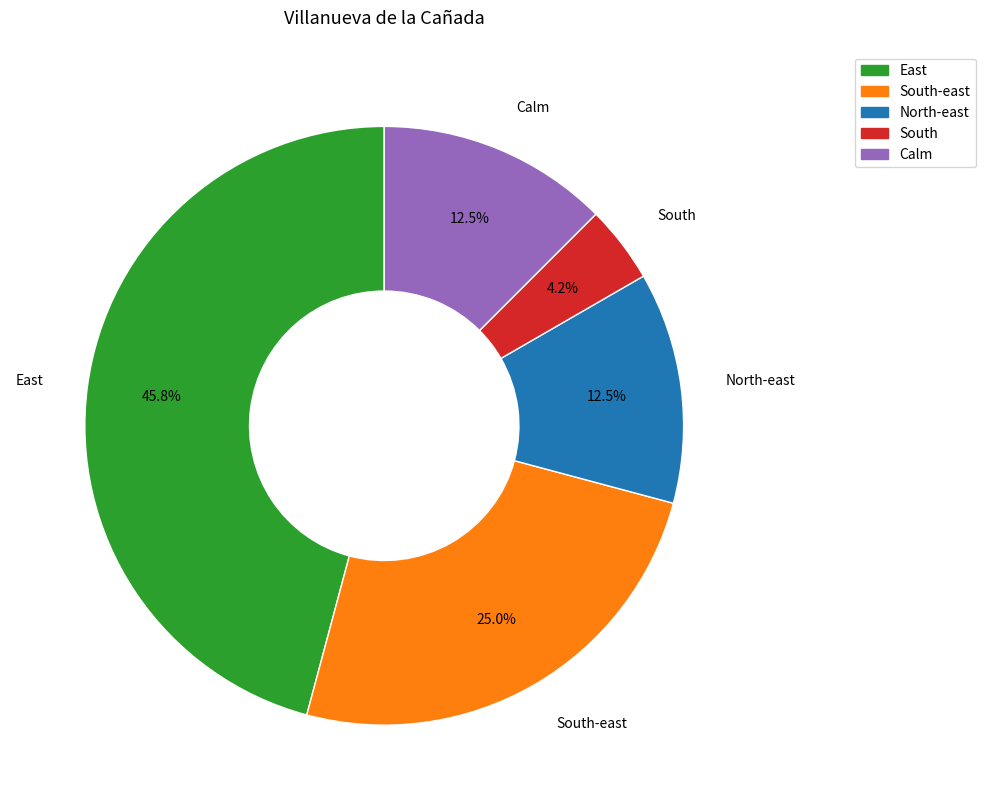

Is there a majority slice in this chart?

No